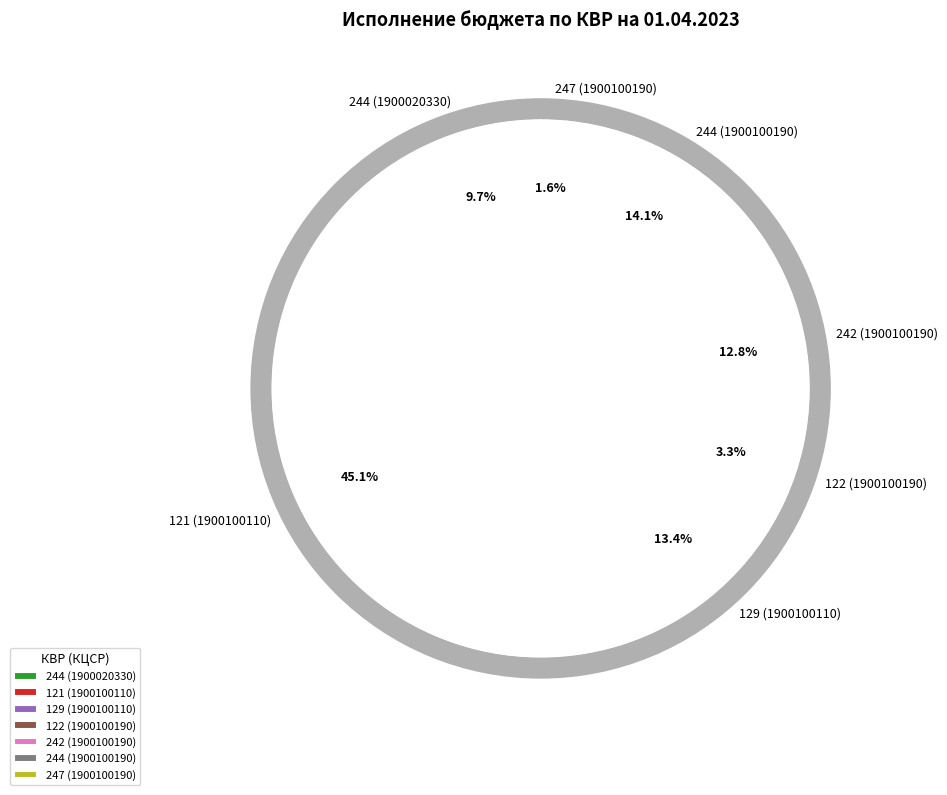

True or false: 121 (7400075500) accounts for 1% of the total.

False